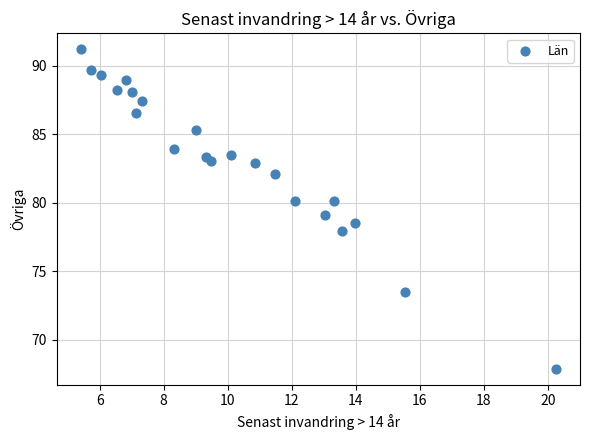

What is the range of X values (max minus min)?

14.9